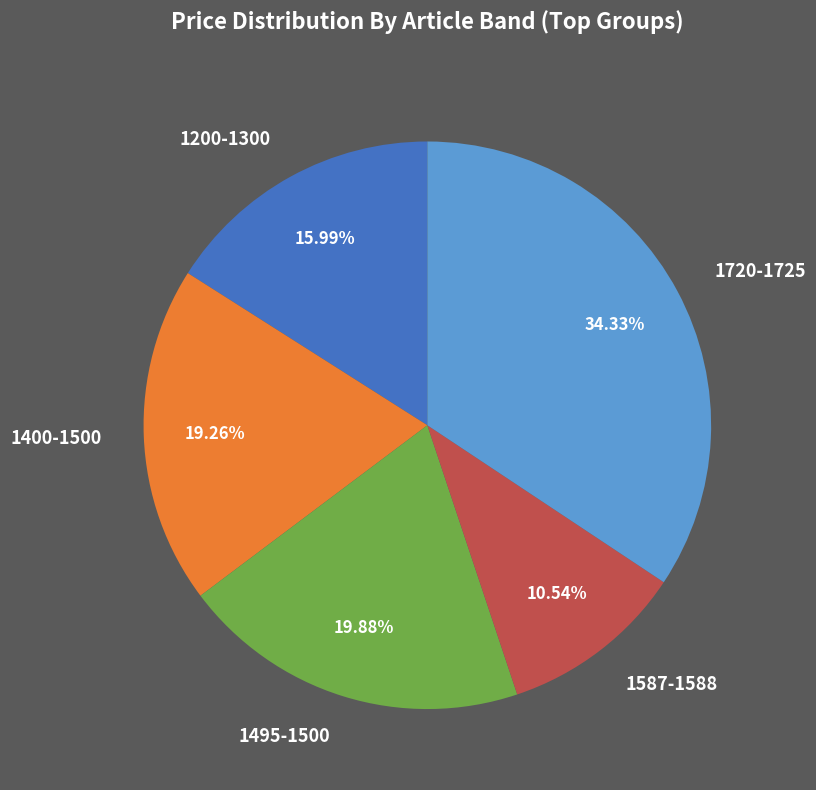

Does any single category account for the majority?

No